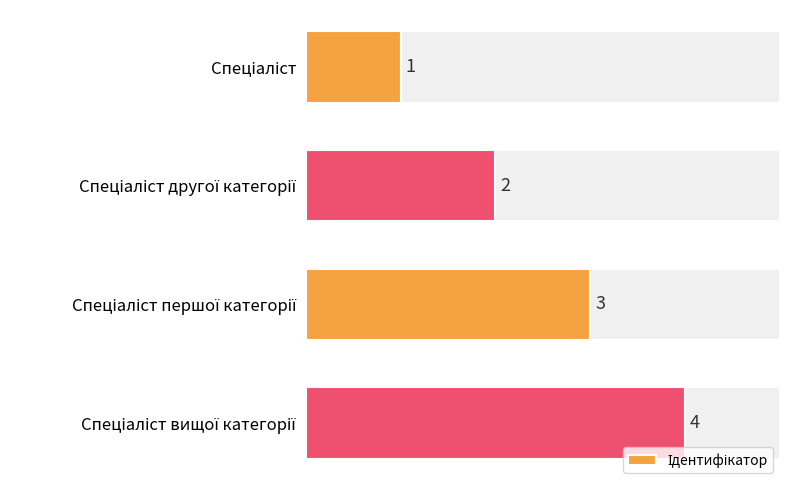

Which has a higher value, Спеціаліст другої категорії or Спеціаліст вищої категорії?

Спеціаліст вищої категорії